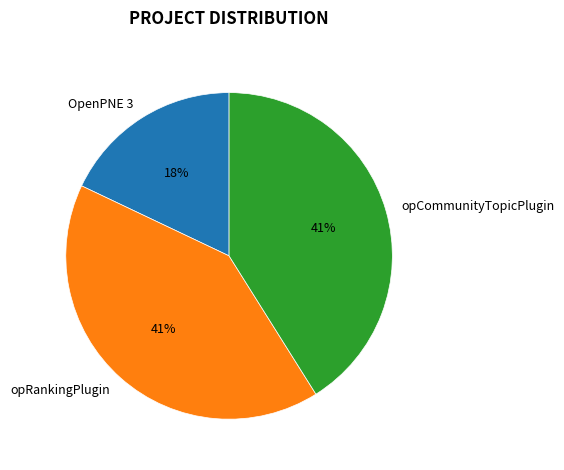

Which has a higher value, opRankingPlugin or OpenPNE 3?

opRankingPlugin